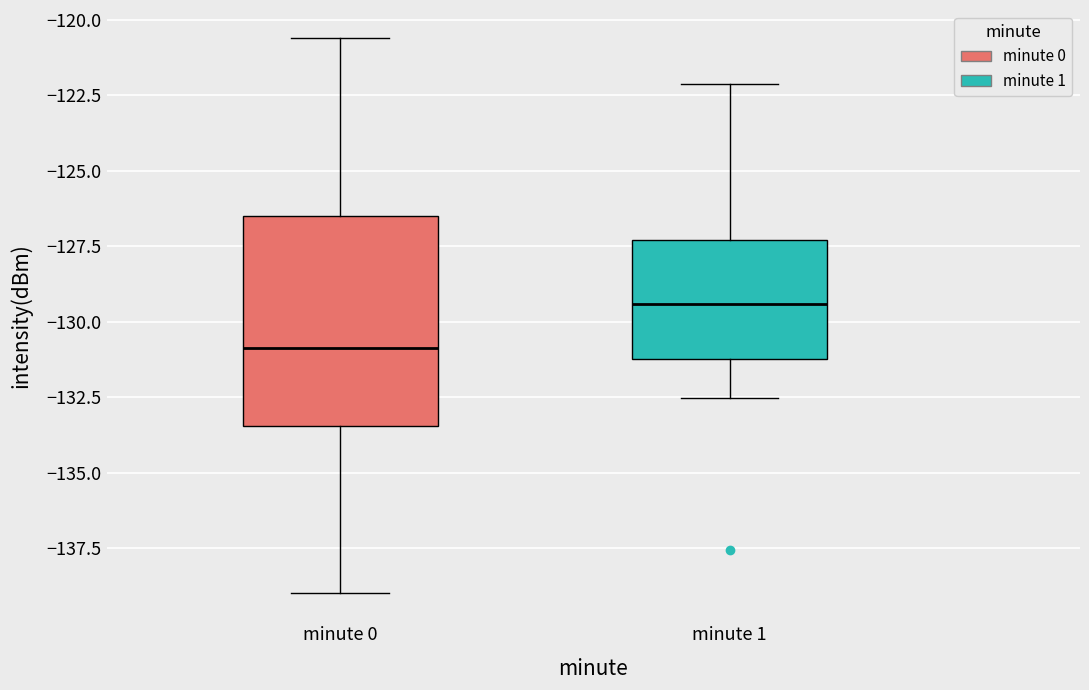

Reading left to right, read every box against the y-axis: the position of its median line, the range the box covers, and the ends of its whiskers. The values are not printed on the chart, so give them approximately, as read against the axis.

minute 0: median -131.0, box -133.5 to -126.5, whiskers -139.0 to -120.5
minute 1: median -129.5, box -131.0 to -127.5, whiskers -132.5 to -122.0